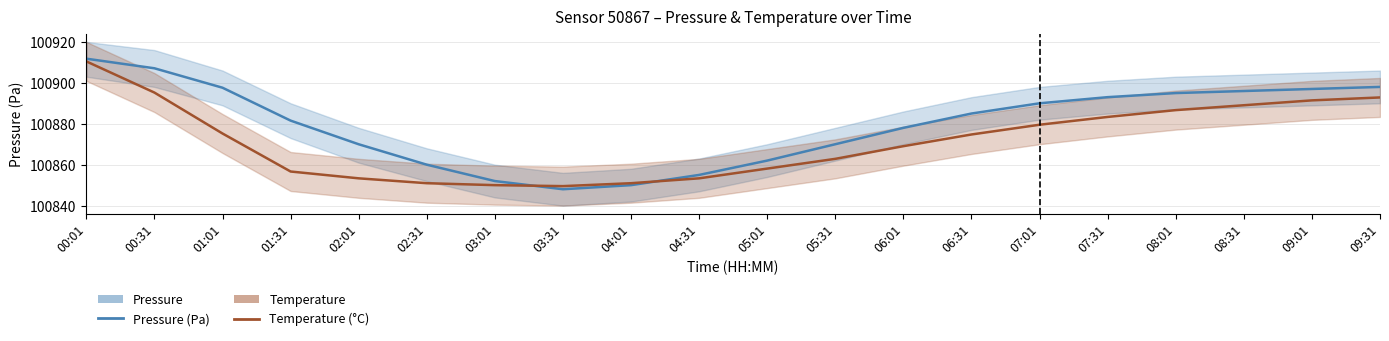

What is the value of the Pressure (Pa) point at the 16th from the left?

100893.0